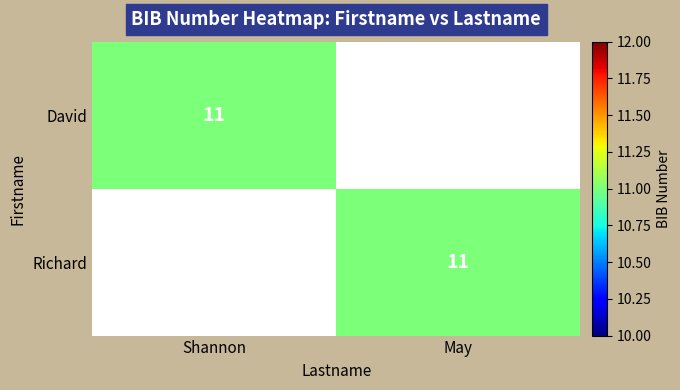

Is it true that David equals 11 at Shannon?

True